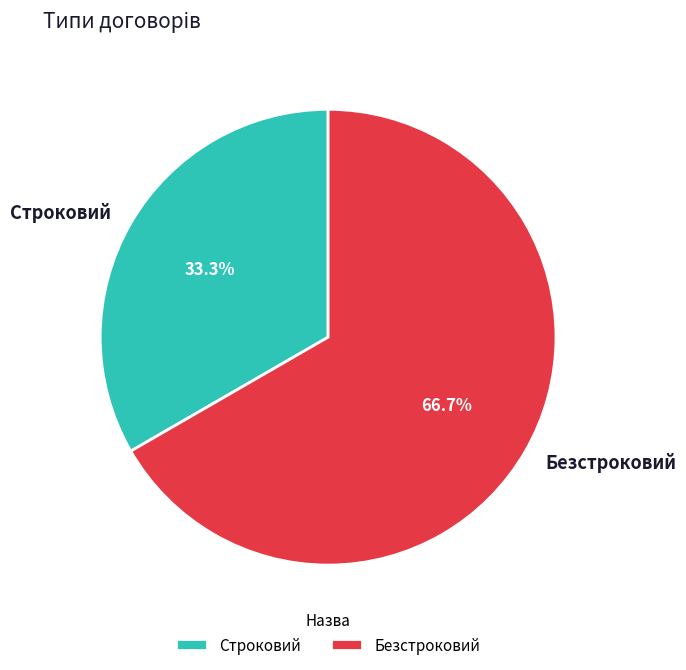

Which category has the biggest portion of the pie?

Безстроковий